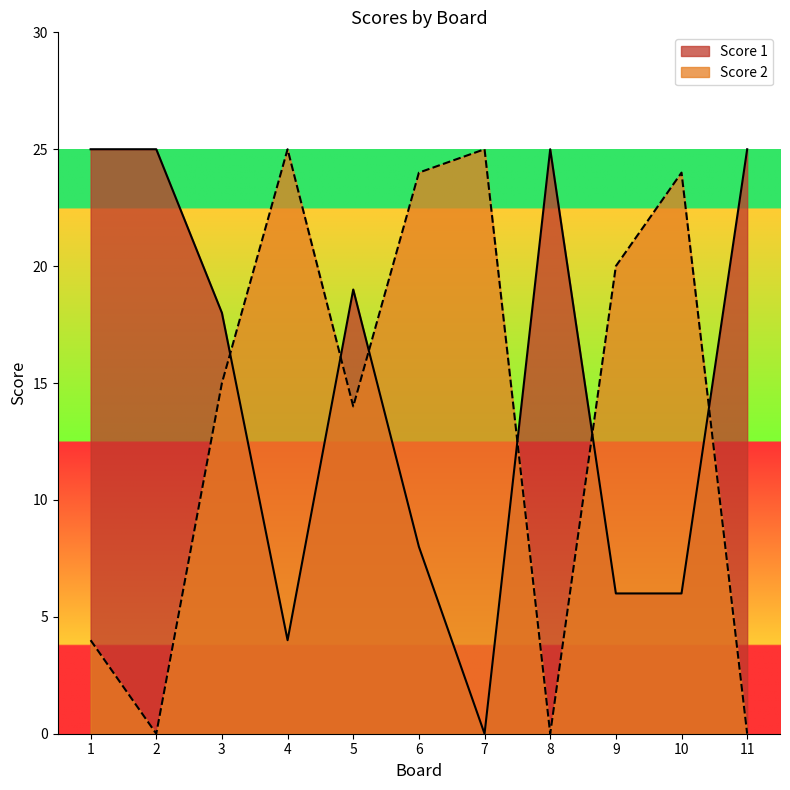

How many lines are shown in the chart?

2